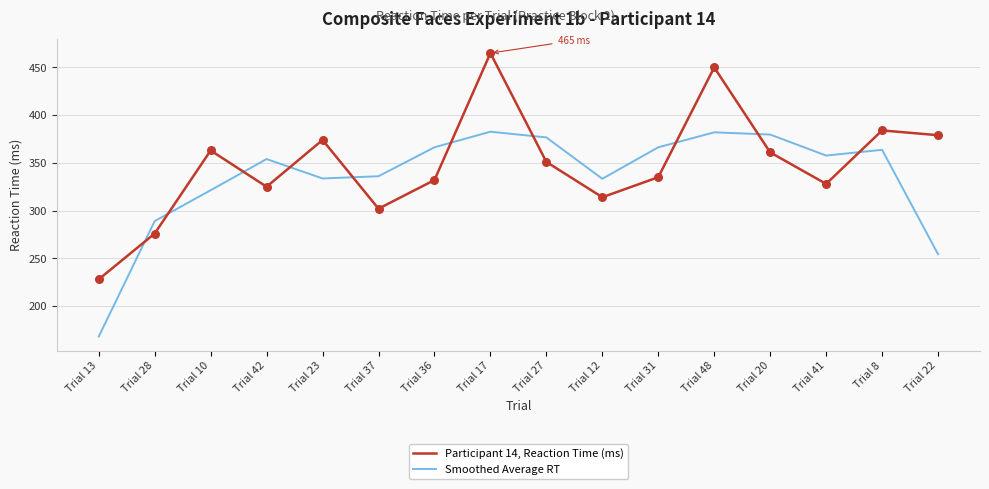

Which series has the largest total across all categories?

Participant 14, Reaction Time (ms)